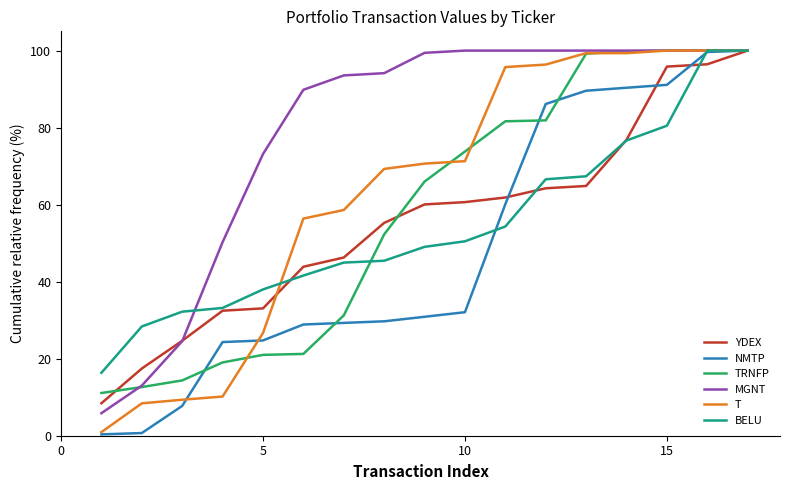

At how many categories does at least one series exceed 51?

13